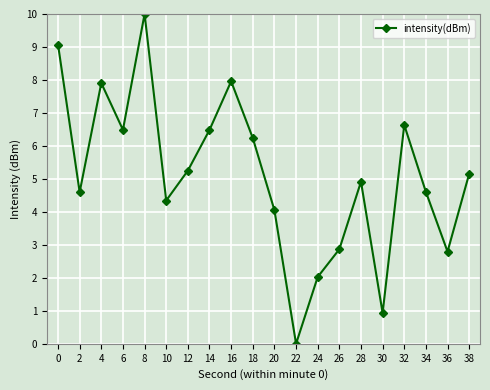

What is the greatest value displayed?

10.0